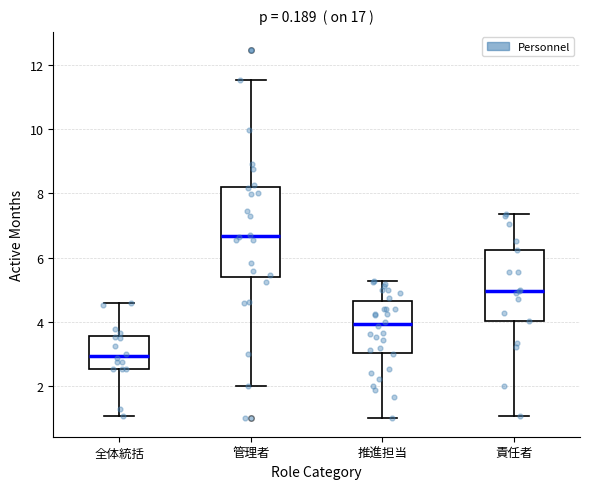

Reading left to right, transcribe this box plot: for each box, give where its median line is, the range the box spans, and where its two whiskers end, as read against the y-axis. The values are not printed on the chart, so give them approximately, as read against the axis.

全体統括: median 3.0, box 2.6 to 3.6, whiskers 1.0 to 4.6
管理者: median 6.6, box 5.4 to 8.2, whiskers 2.0 to 11.6
推進担当: median 4.0, box 3.0 to 4.6, whiskers 1.0 to 5.2
責任者: median 5.0, box 4.0 to 6.2, whiskers 1.0 to 7.4